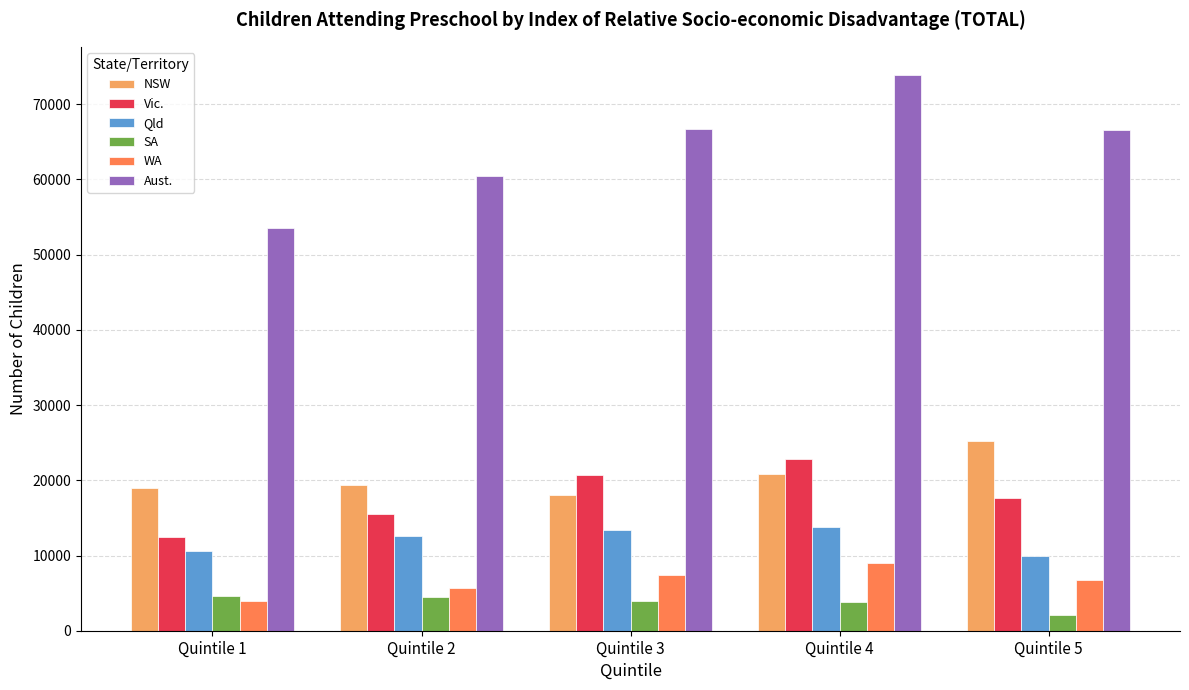

What is the value of the Vic. bar at the 4th from the left?

22891